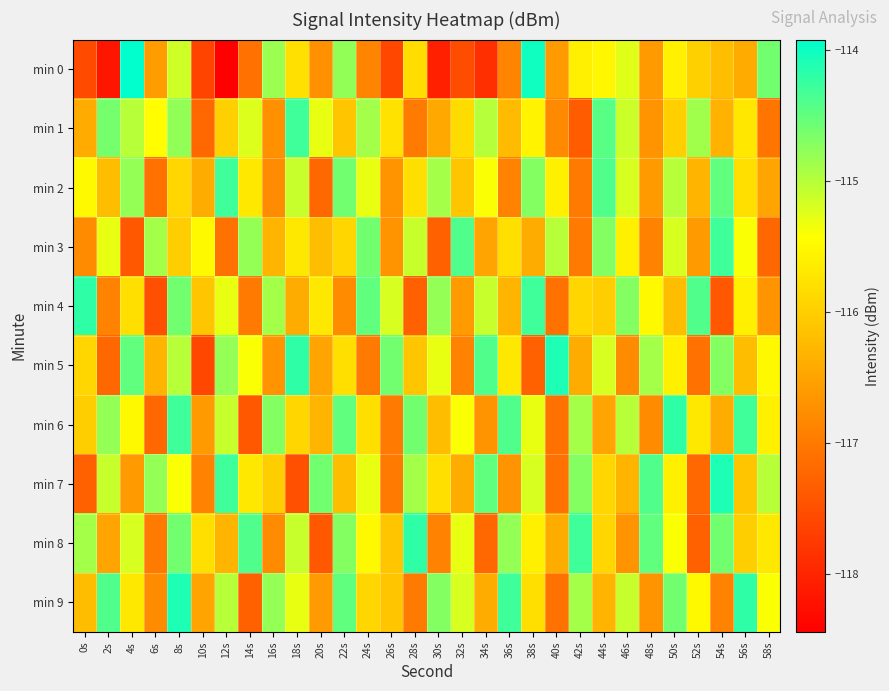

What is the difference between the highest and lowest values at 28s?

3.1